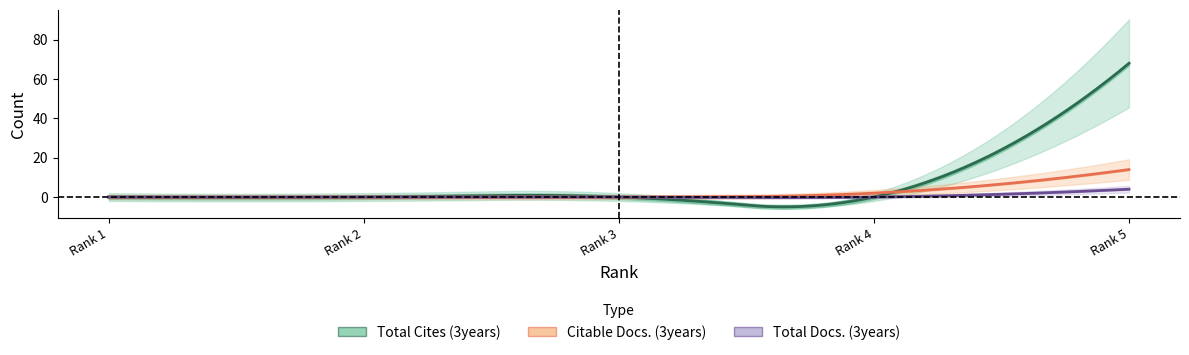

Reading left to right, extract all data points from this chart.

Total Docs. (3years): 1=0	2=0	3=0	4=0	5=4
Total Cites (3years): 1=0	2=0	3=0	4=0	5=68
Citable Docs. (3years): 1=0	2=0	3=0	4=2	5=14